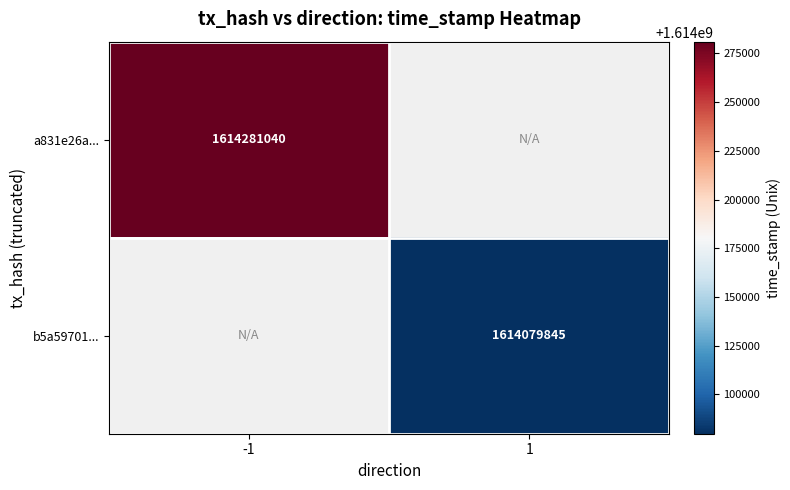

Which has a higher value, 1 or -1?

-1